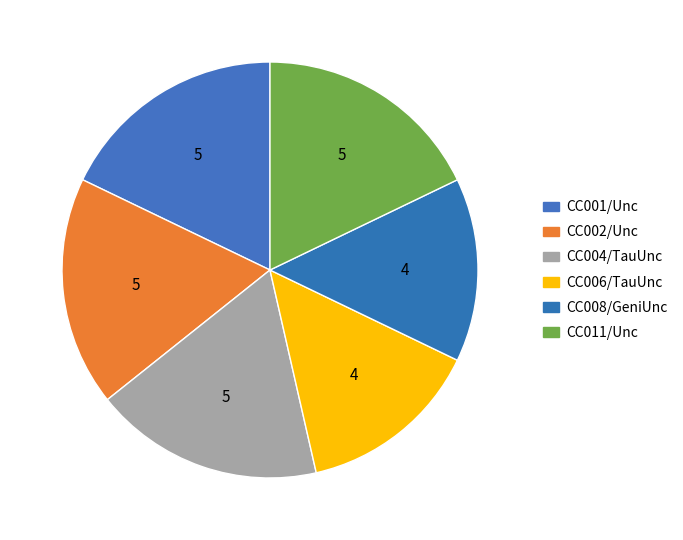

What is the smallest slice in the pie chart?

CC006/TauUnc